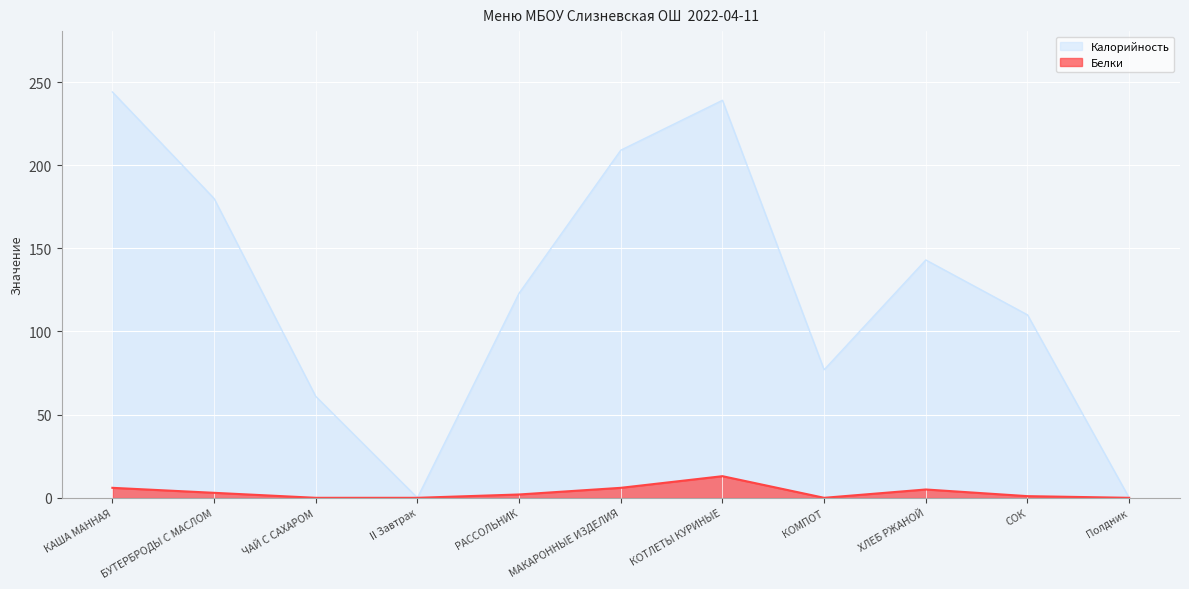

How many lines are shown in the chart?

2